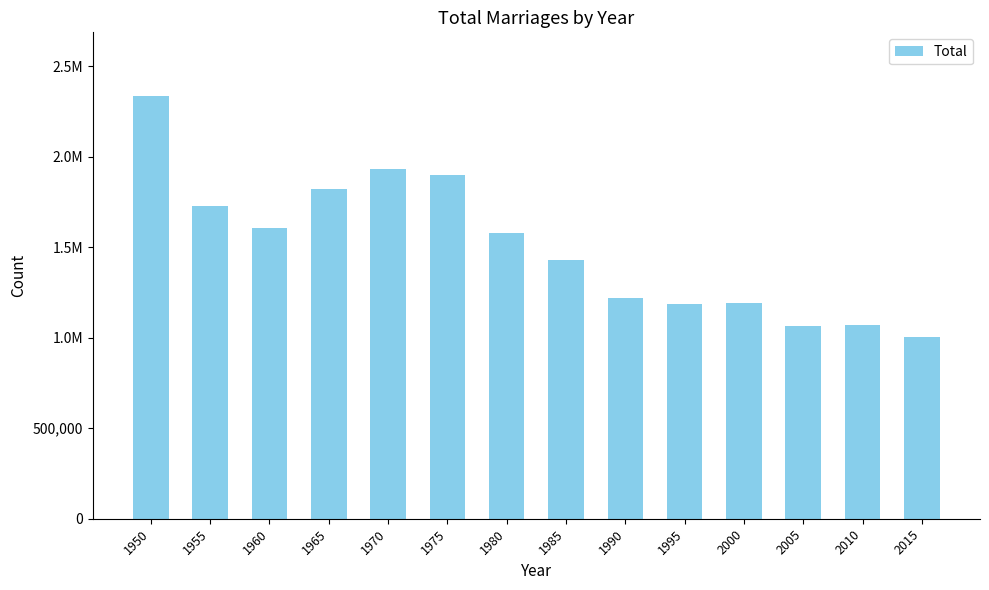

Which has a higher value, 1990 or 1950?

1950